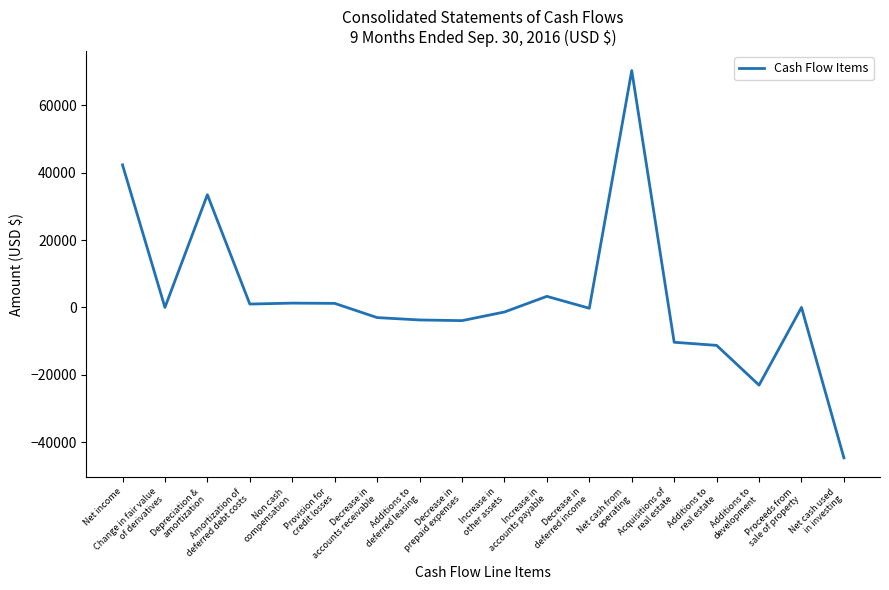

What is the difference between the maximum and minimum values?

115036